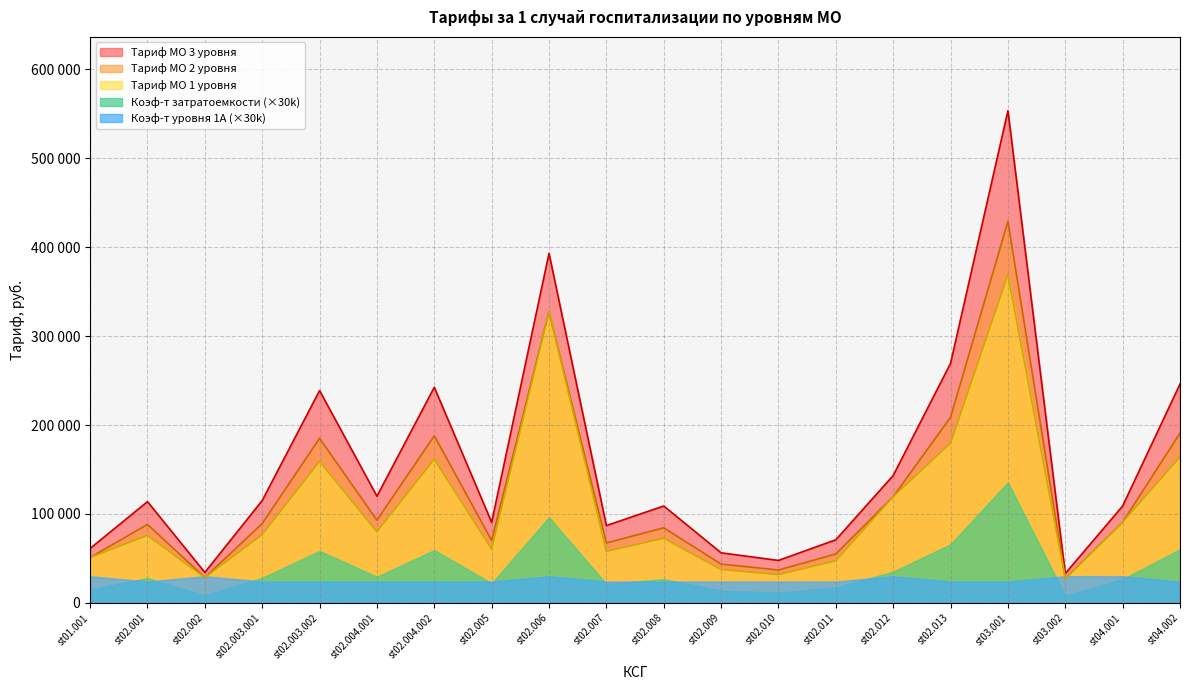

What is the value of the Тариф МО 1 уровня point at the 11th from the left?

72666.0